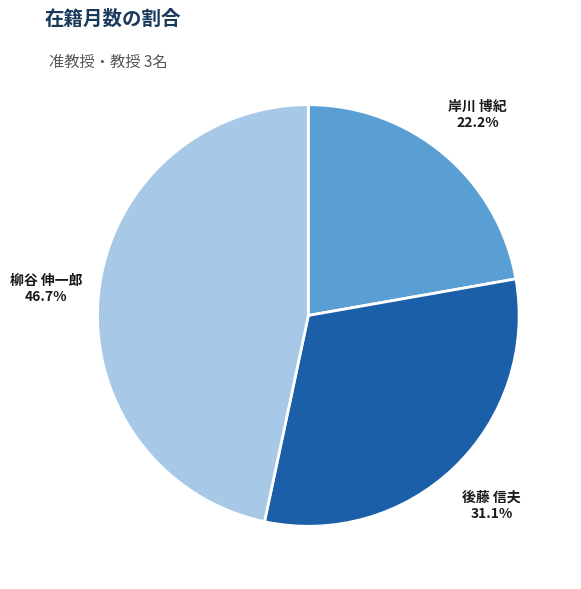

Does 岸川 博紀 represent more than half of the total?

No